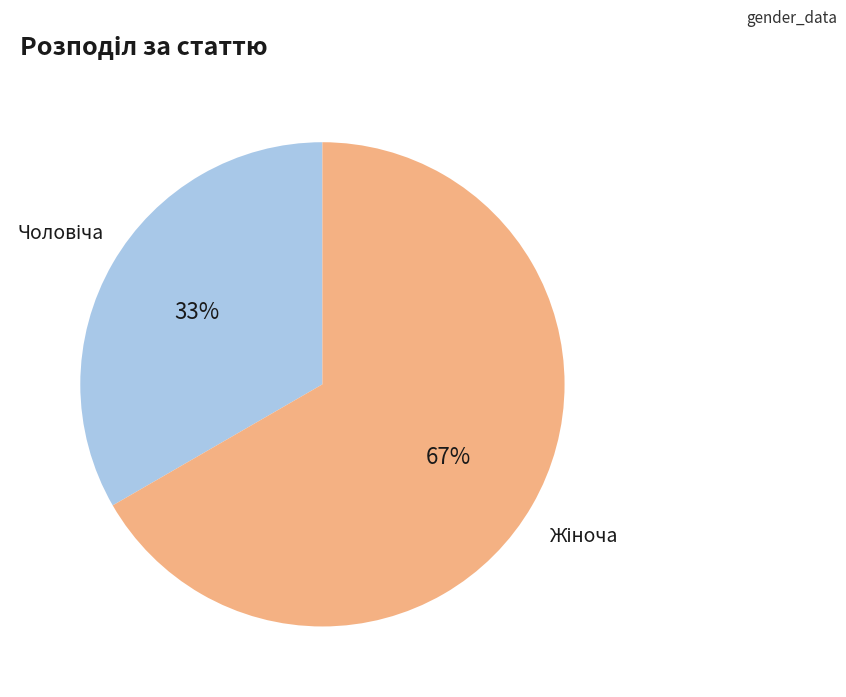

To the nearest percent, what is the average slice percentage?

50%